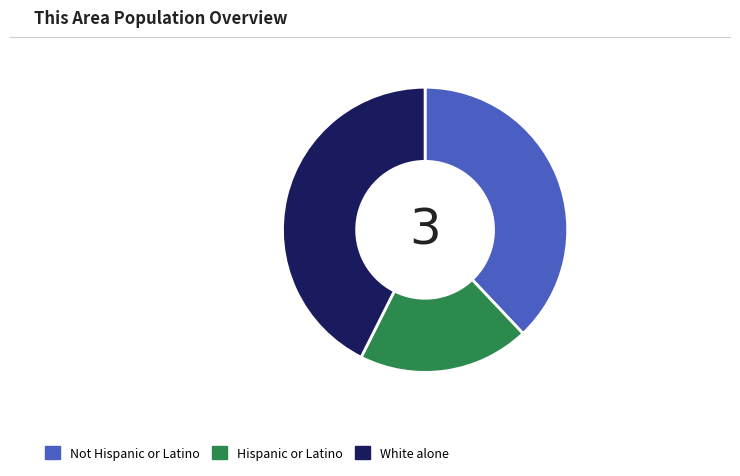

Count the number of slices in the pie.

3